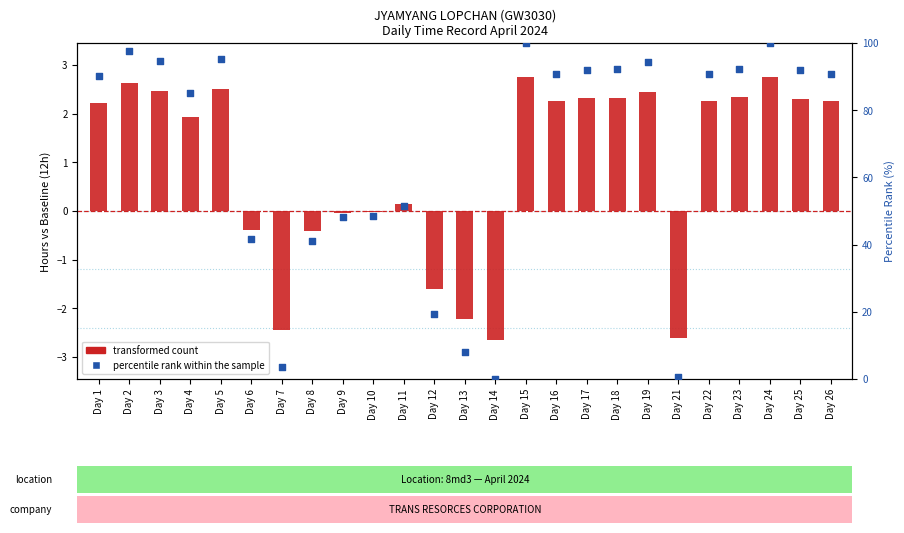

What are all the series names shown in the legend?

transformed count (hours vs baseline), percentile rank within the sample